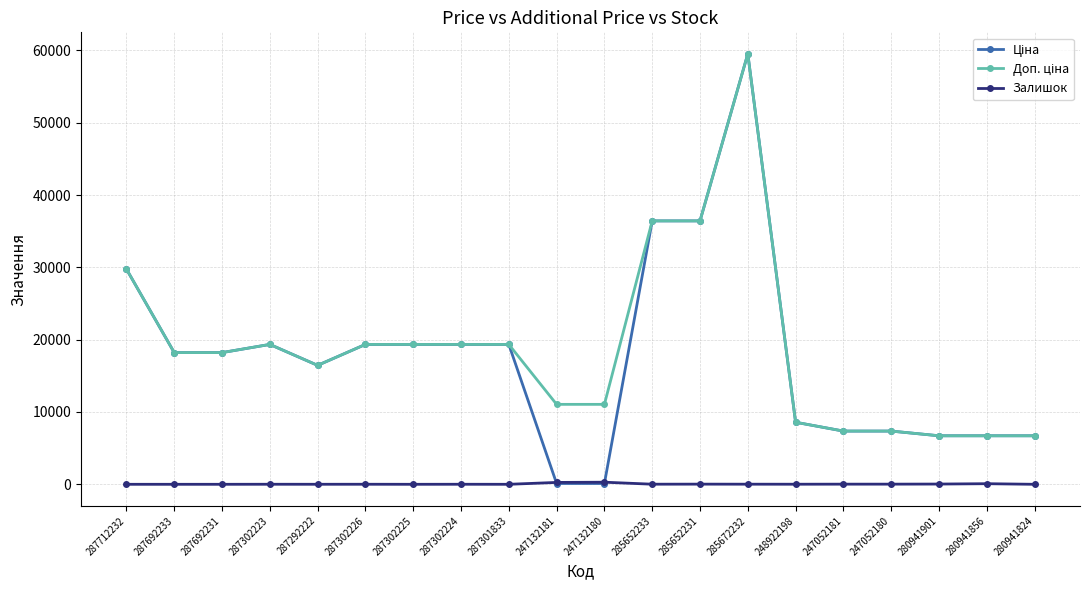

Does the chart have visible grid lines?

Yes